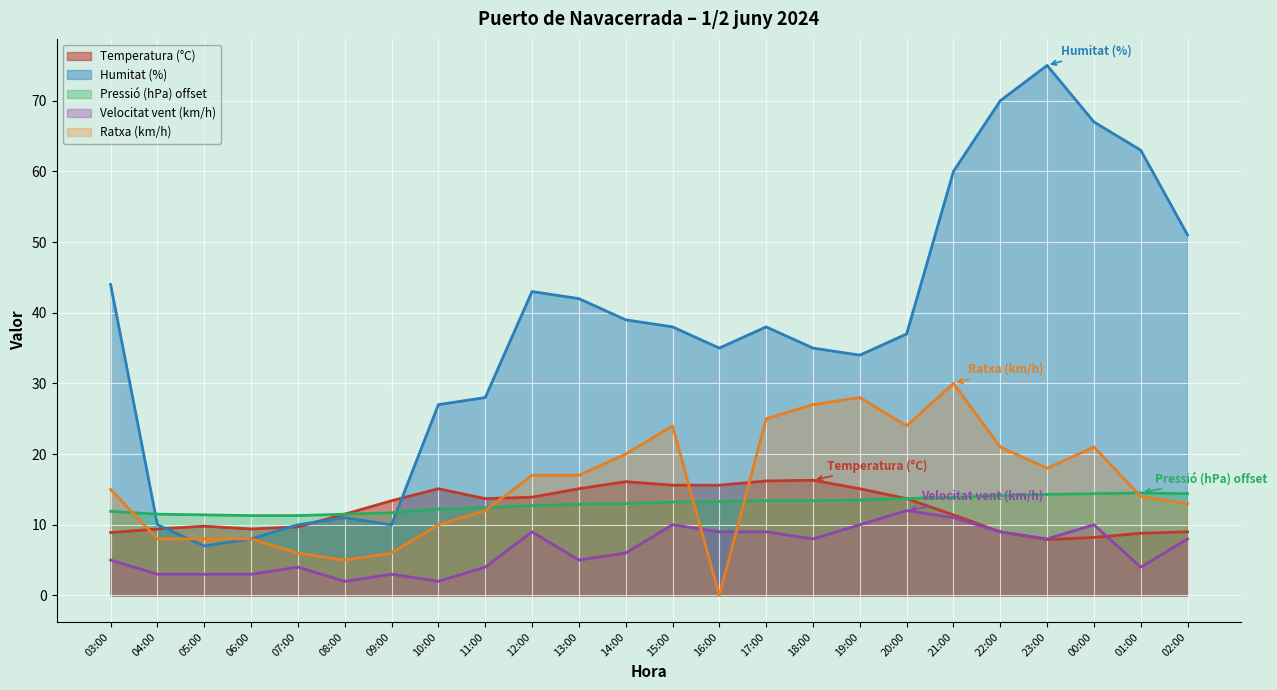

What are all the series names shown in the legend?

Temperatura (°C), Humitat (%), Pressió (hPa) offset, Velocitat vent (km/h), Ratxa (km/h)